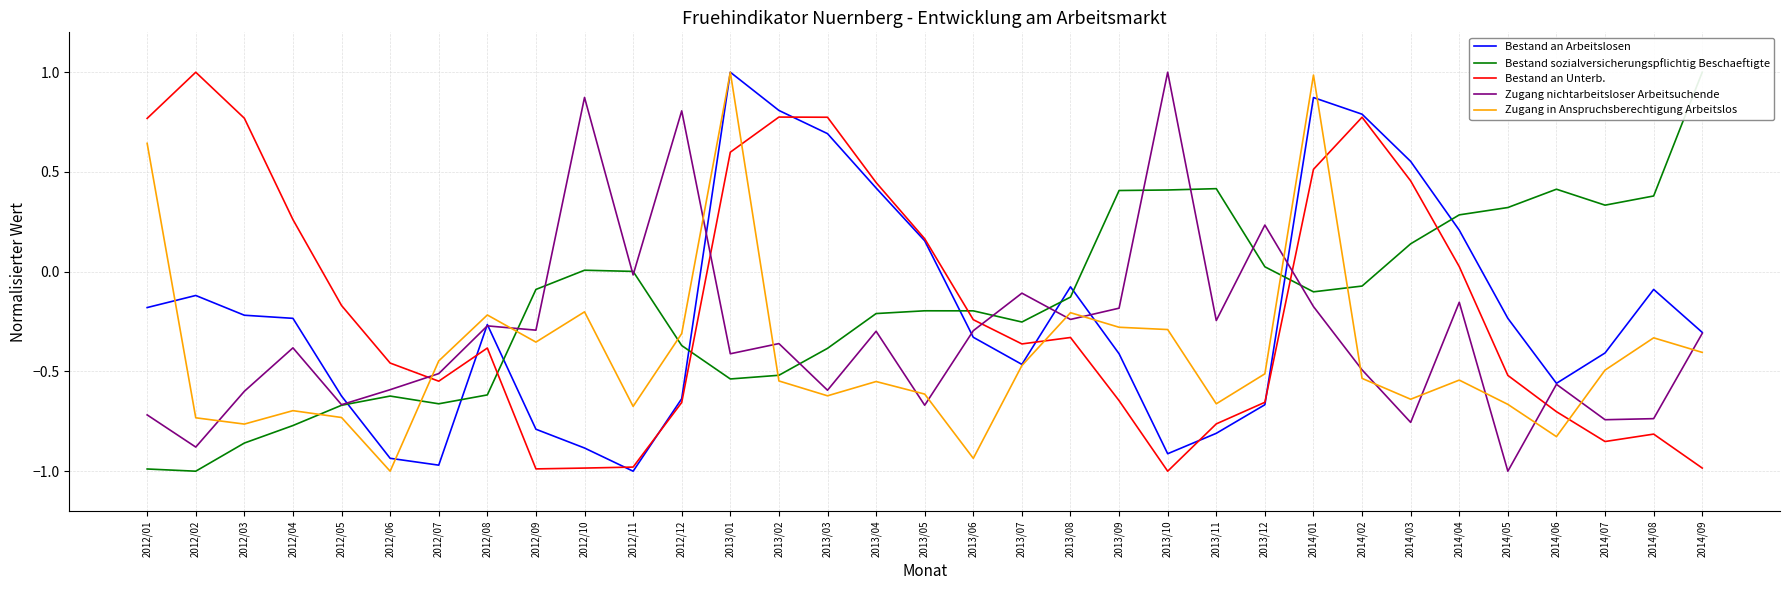

Reading right to left, extract all data points from this chart.

Bestand an Arbeitslosen: -0.3	-0.1	-0.4	-0.6	-0.2	0.2	0.6	0.8	0.9	-0.7	-0.8	-0.9	-0.4	-0.1	-0.5	-0.3	0.2	0.4	0.7	0.8	1.0	-0.6	-1.0	-0.9	-0.8	-0.3	-1.0	-0.9	-0.6	-0.2	-0.2	-0.1	-0.2
Bestand sozialversicherungspflichtig Beschaeftigte: 1.0	0.4	0.3	0.4	0.3	0.3	0.1	-0.1	-0.1	0.0	0.4	0.4	0.4	-0.1	-0.3	-0.2	-0.2	-0.2	-0.4	-0.5	-0.5	-0.4	0.0	0.0	-0.1	-0.6	-0.7	-0.6	-0.7	-0.8	-0.9	-1.0	-1.0
Bestand an Unterb.: -1.0	-0.8	-0.9	-0.7	-0.5	0.0	0.5	0.8	0.5	-0.7	-0.8	-1.0	-0.6	-0.3	-0.4	-0.2	0.2	0.4	0.8	0.8	0.6	-0.7	-1.0	-1.0	-1.0	-0.4	-0.5	-0.5	-0.2	0.3	0.8	1.0	0.8
Zugang nichtarbeitsloser Arbeitsuchende: -0.3	-0.7	-0.7	-0.6	-1.0	-0.2	-0.8	-0.5	-0.2	0.2	-0.2	1.0	-0.2	-0.2	-0.1	-0.3	-0.7	-0.3	-0.6	-0.4	-0.4	0.8	-0.0	0.9	-0.3	-0.3	-0.5	-0.6	-0.7	-0.4	-0.6	-0.9	-0.7
Zugang in Anspruchsberechtigung Arbeitslos: -0.4	-0.3	-0.5	-0.8	-0.7	-0.5	-0.6	-0.5	1.0	-0.5	-0.7	-0.3	-0.3	-0.2	-0.5	-0.9	-0.6	-0.6	-0.6	-0.5	1.0	-0.3	-0.7	-0.2	-0.4	-0.2	-0.4	-1.0	-0.7	-0.7	-0.8	-0.7	0.6